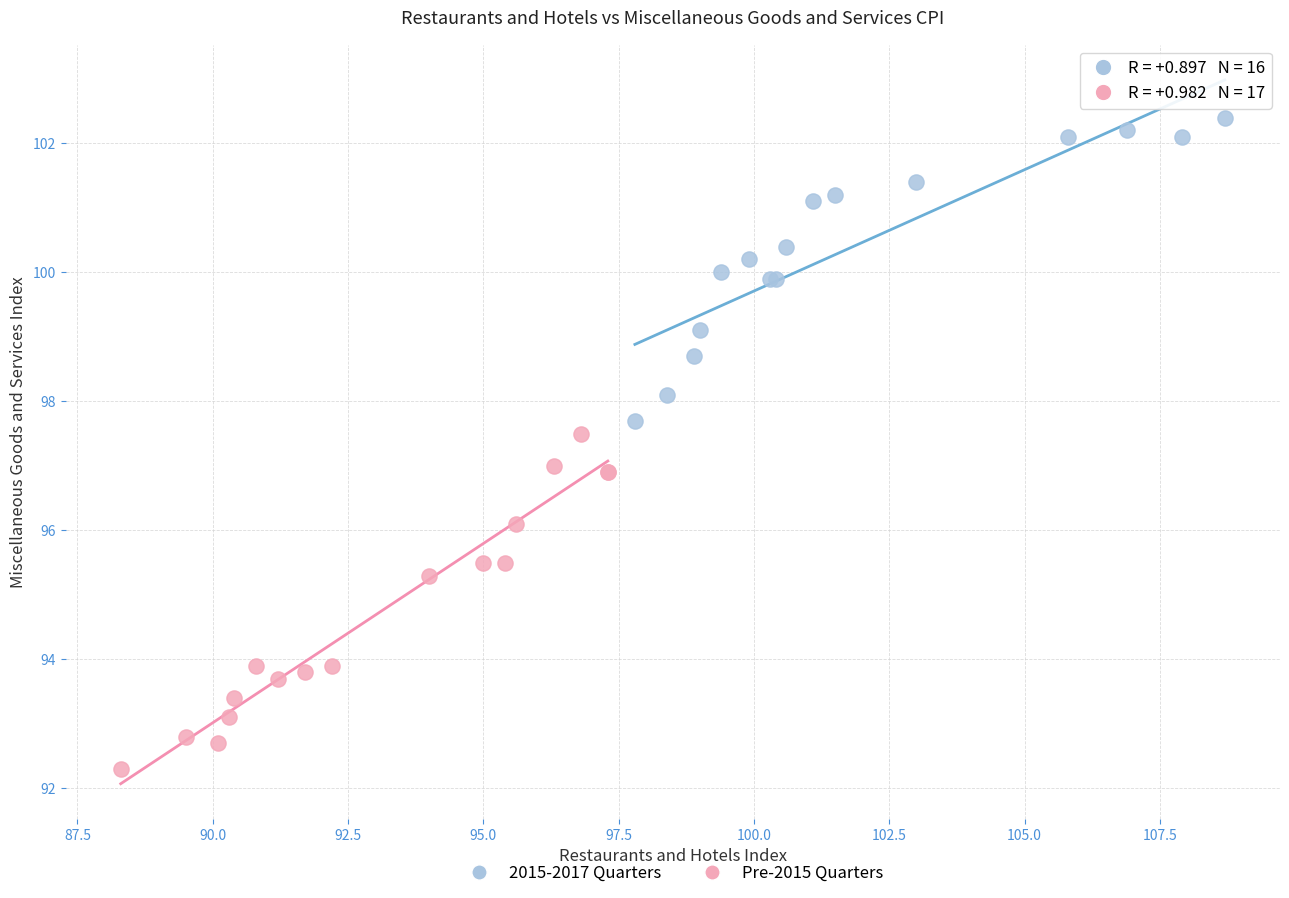

Which series reaches the minimum Y coordinate?

Pre-2015 Quarters